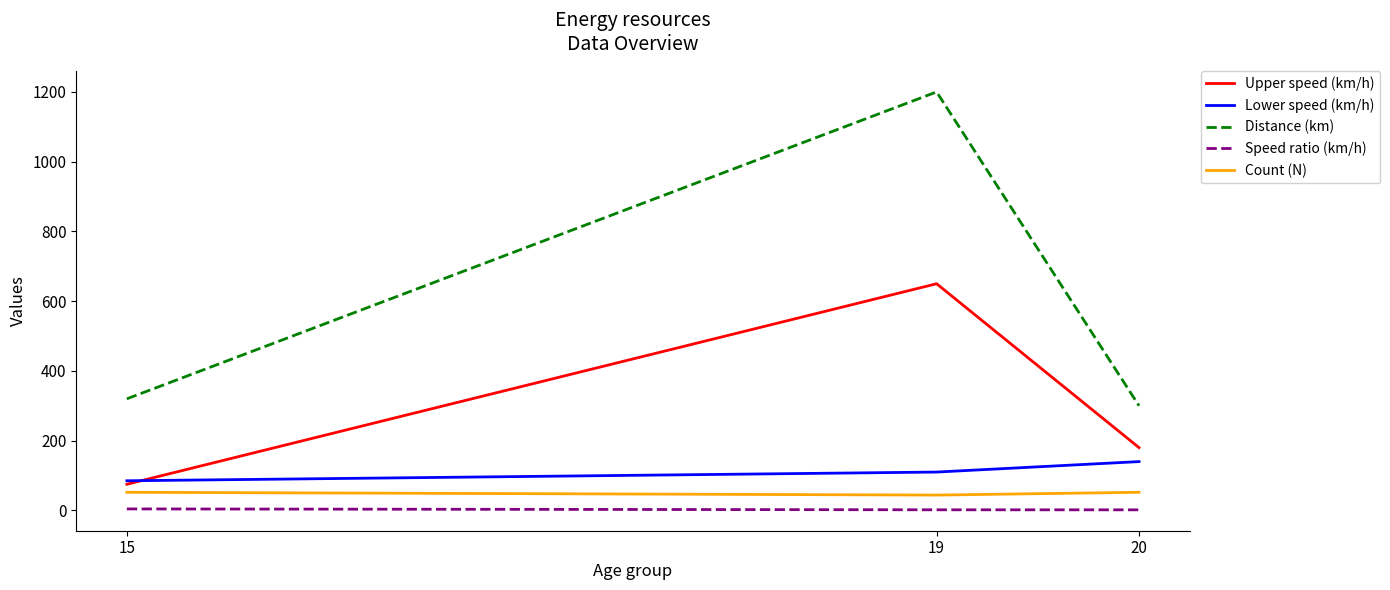

Is the value of Speed ratio (km/h) at 20 greater than the value of Count (N) at 19?

No